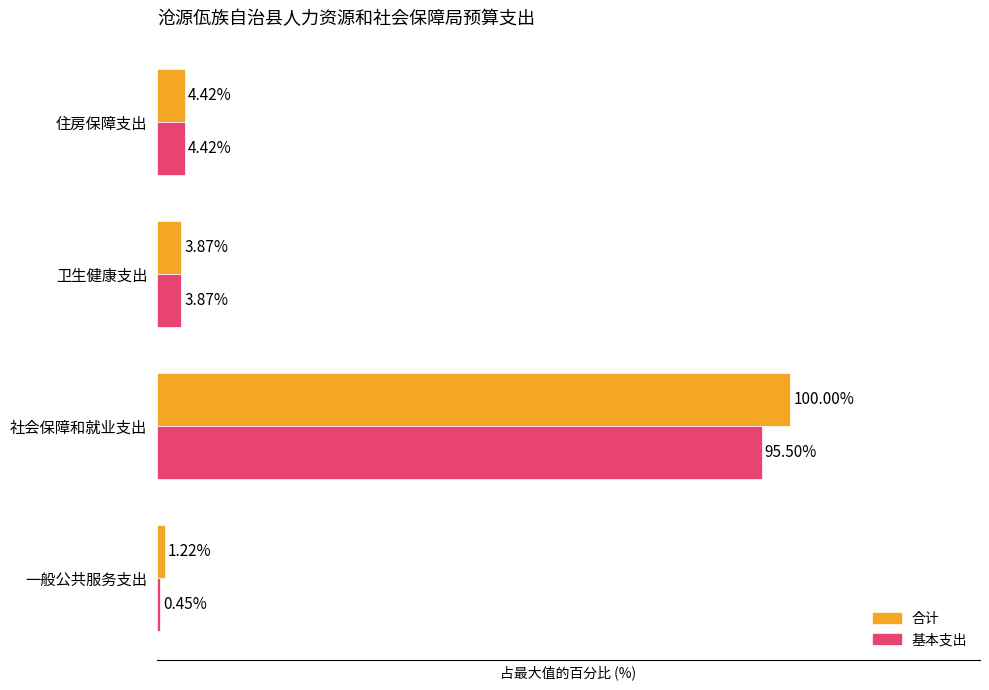

Is the value of 基本支出 at 一般公共服务支出 greater than the value of 合计 at 卫生健康支出?

No